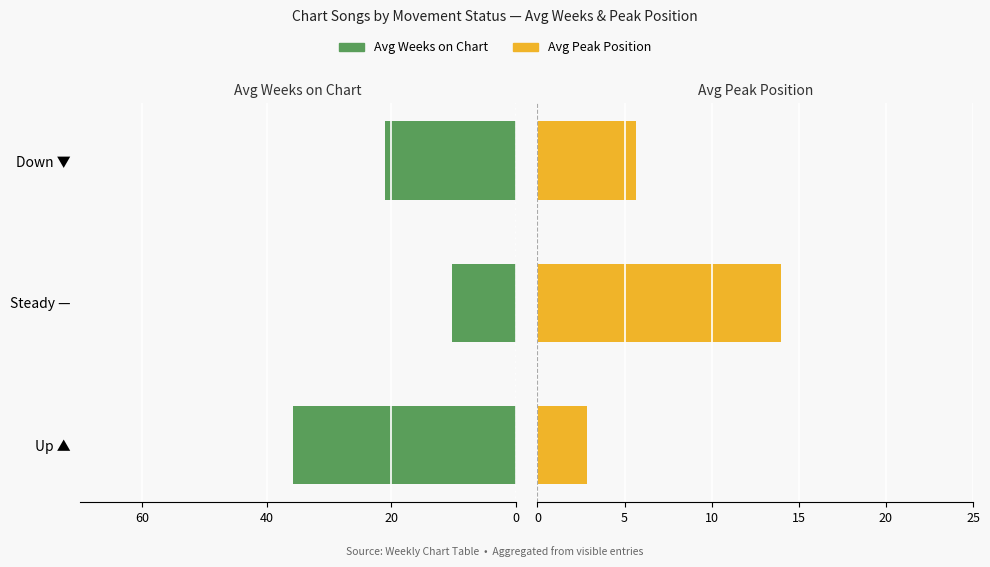

What value does the Avg Weeks on Chart series have at Up ▲?

-35.7